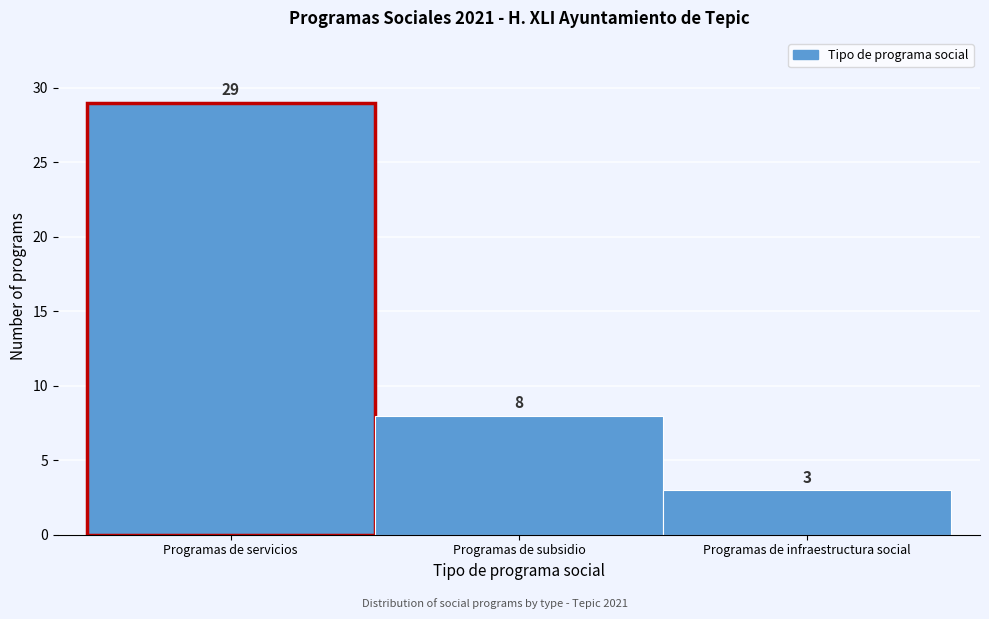

Reading left to right, list all the values displayed in this chart.

Programas de servicios=29	Programas de subsidio=8	Programas de infraestructura social=3